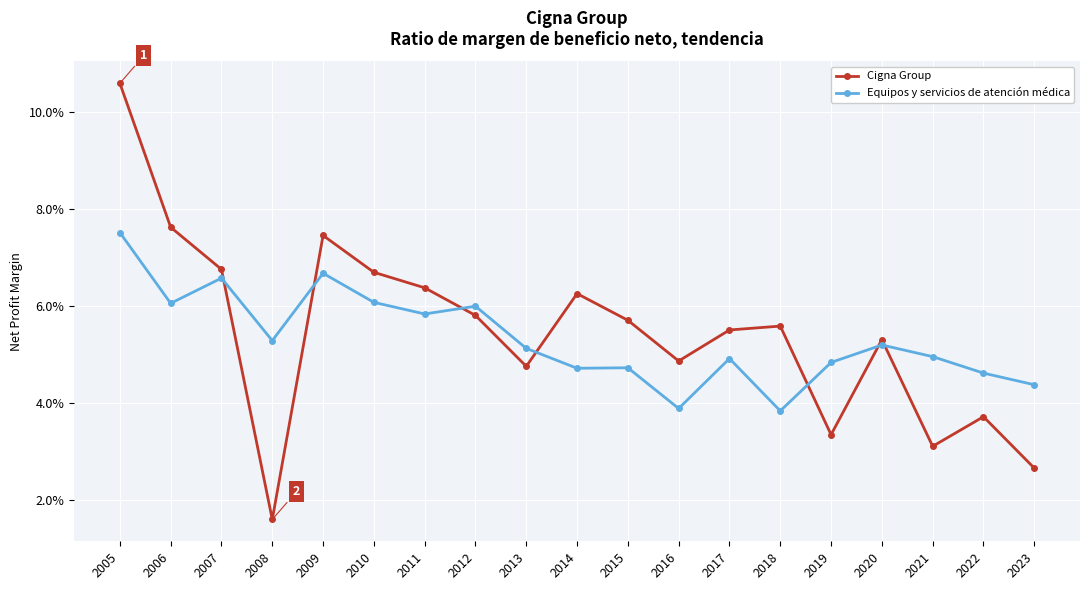

What are all the series names shown in the legend?

Cigna Group, Equipos y servicios de atención médica